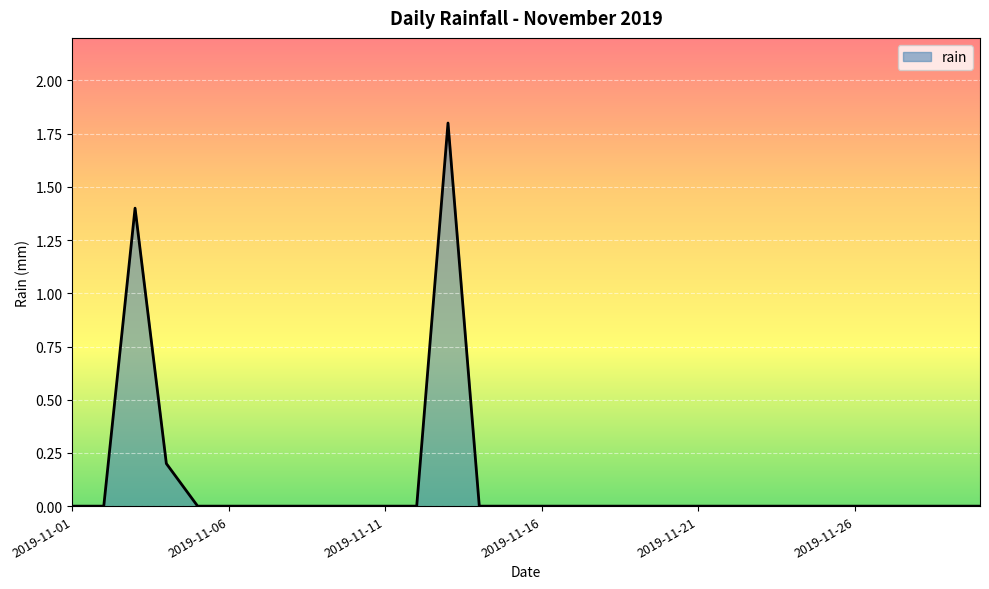

What is the difference between the maximum and minimum values?

1.8